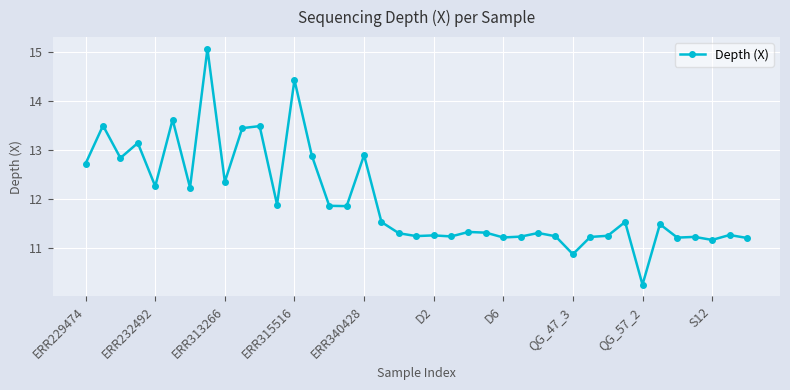

What is the value of the 7th point from the left?

12.2